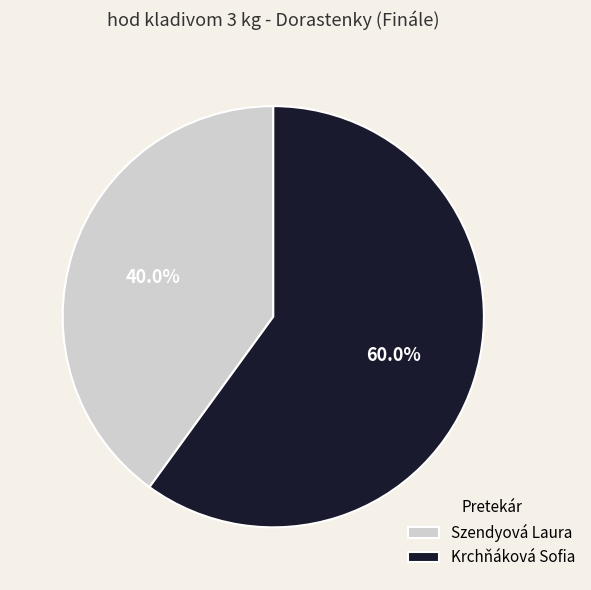

Does Szendyová Laura represent more than half of the total?

No